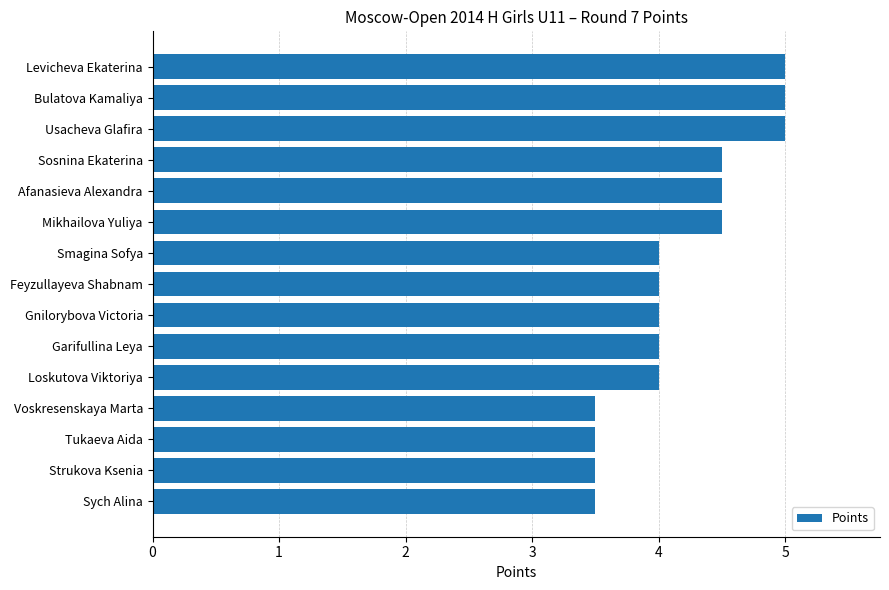

Reading top to bottom, list all the values displayed in this chart.

5.0	5.0	5.0	4.5	4.5	4.5	4.0	4.0	4.0	4.0	4.0	3.5	3.5	3.5	3.5